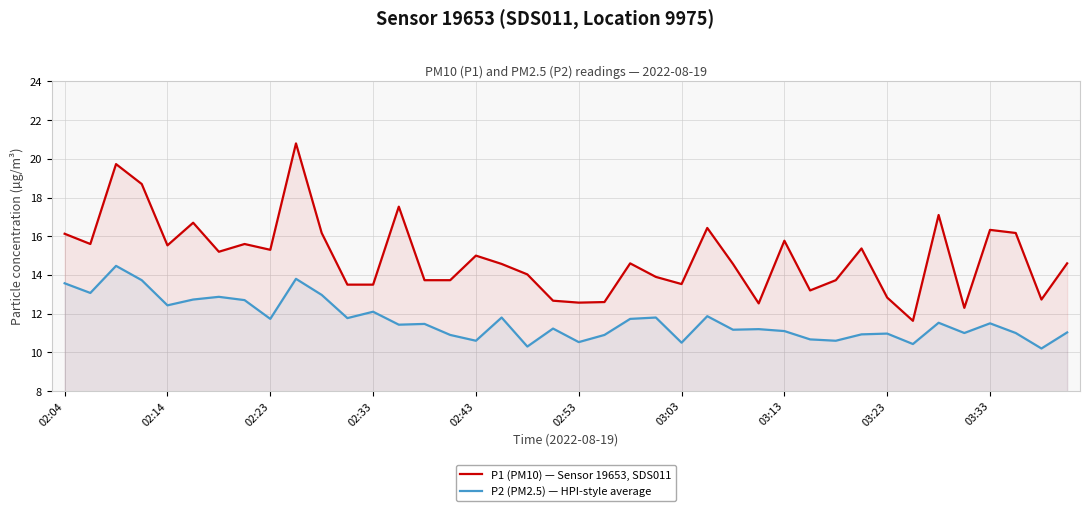

What is the value of the P2 (PM2.5) — HPI-style average point at the 36th from the left?

11.0